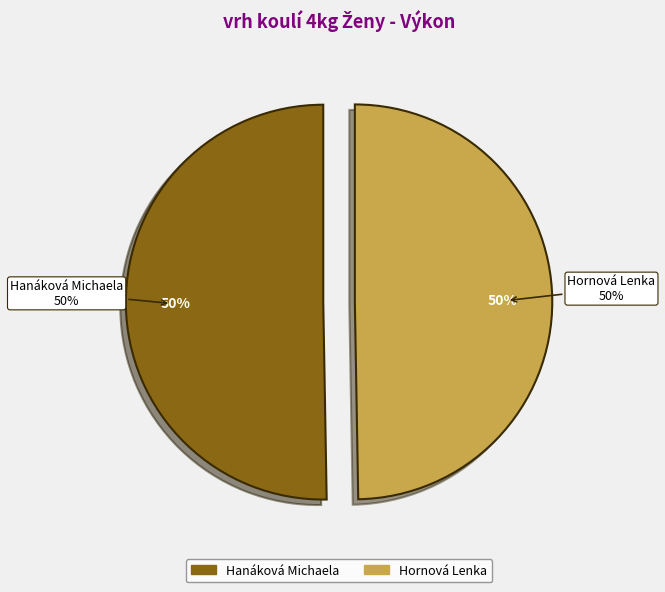

What percentage is the Hanáková Michaela slice, to the nearest percent?

50%